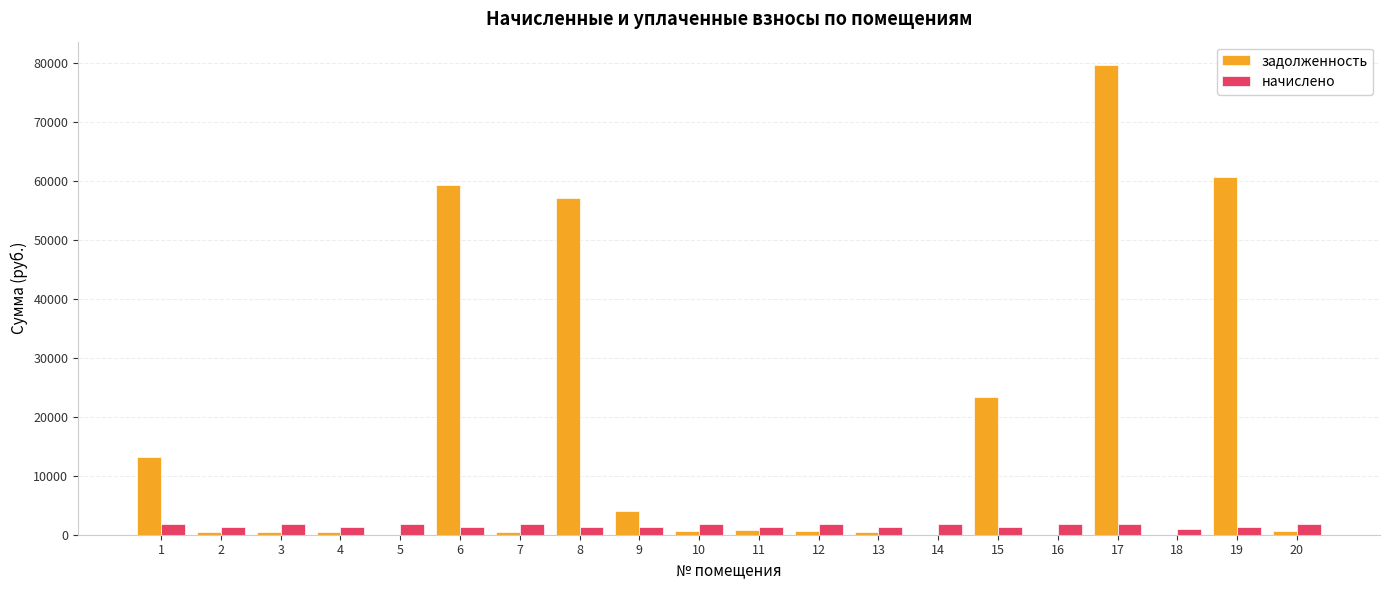

What is the sum of the задолженность values at 8 and 15?

80608.2